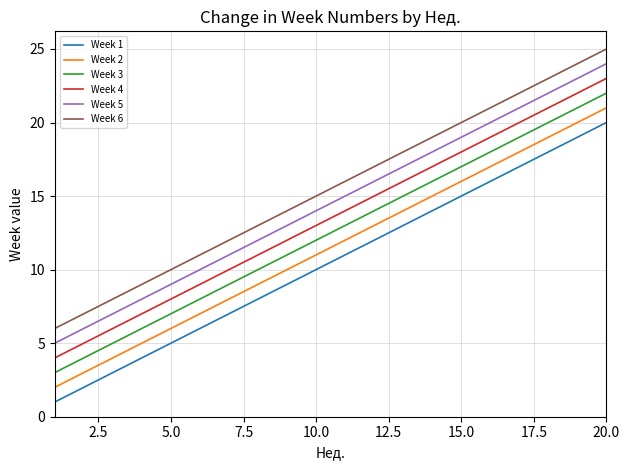

What is the maximum value for Week 2?

21